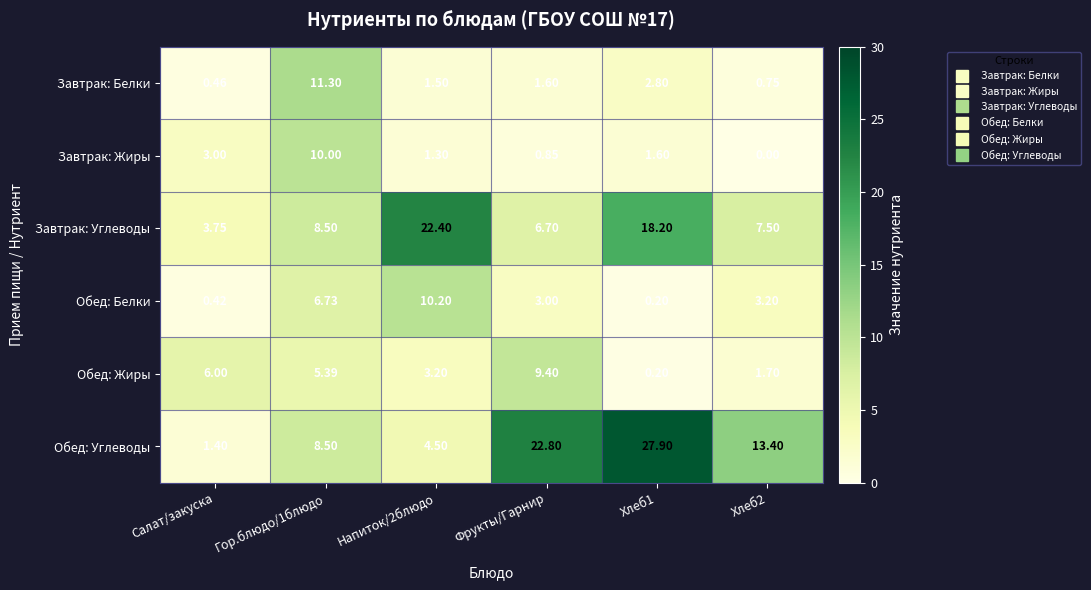

Rank the series at Хлеб2 from lowest to highest value.

Завтрак: Жиры, Завтрак: Белки, Обед: Жиры, Обед: Белки, Завтрак: Углеводы, Обед: Углеводы